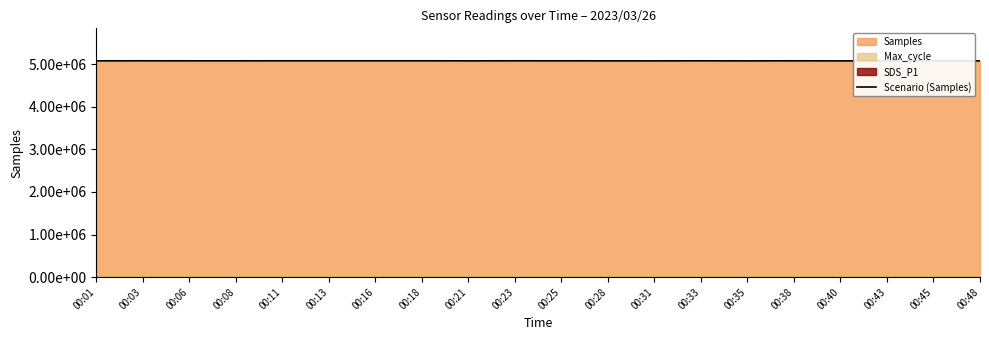

The chart shows a value of 1026490 at 00:16. True or false?

False